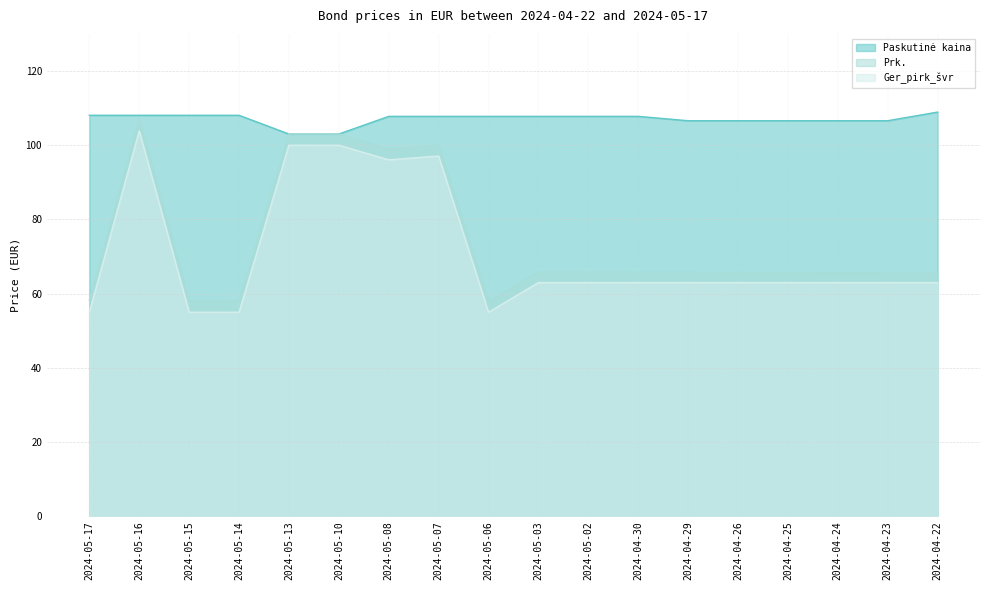

What is the average value of the Prk. series?

74.2